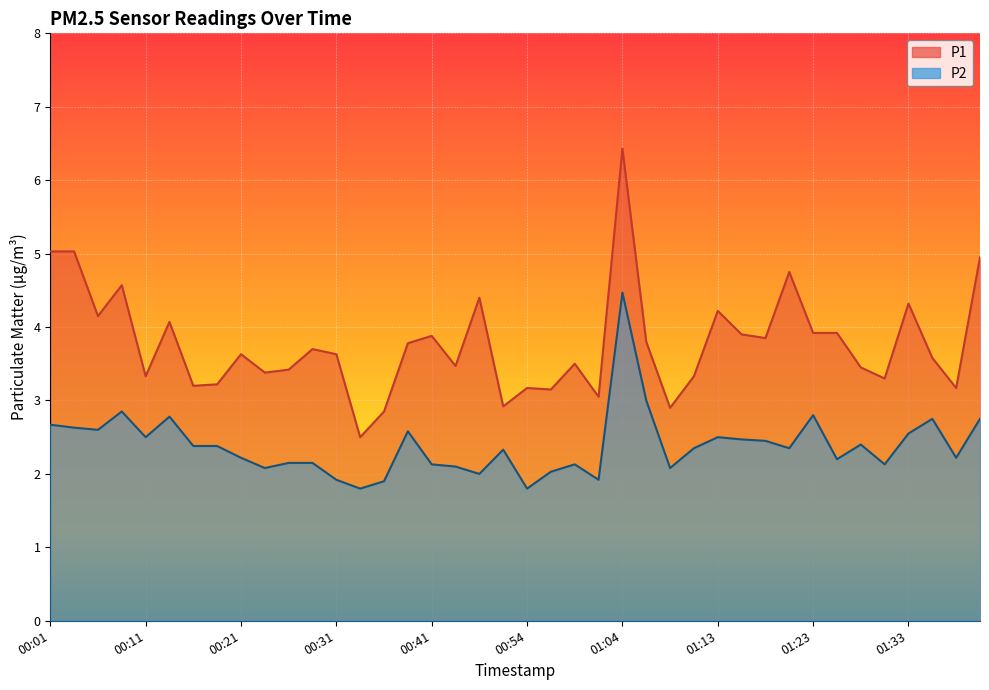

Which series has the largest range (max minus min)?

P1